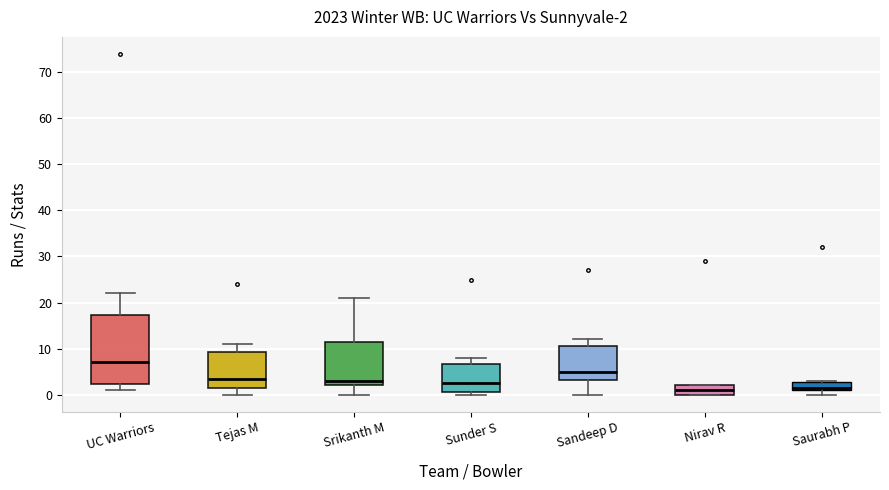

Which box is the tallest, from its lower edge to its upper edge?

UC Warriors